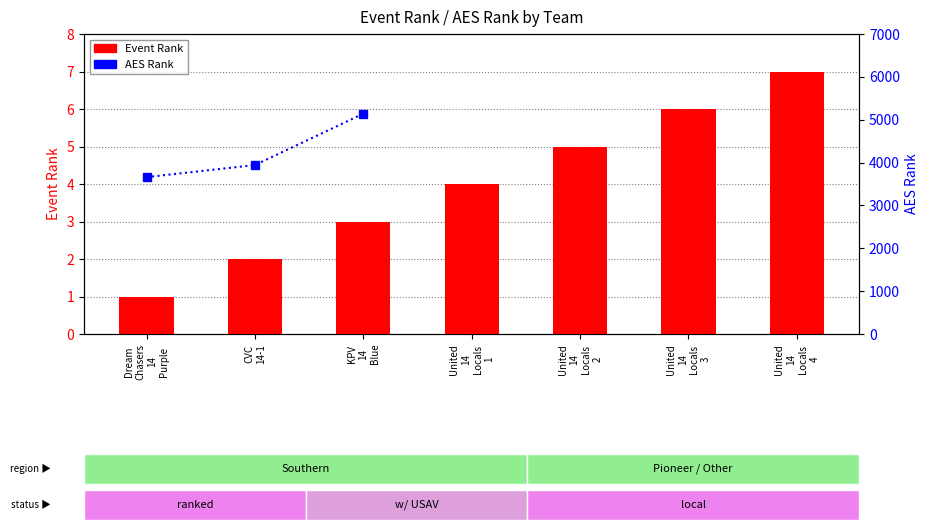

Reading right to left, extract all data points from this chart.

United 14 Locals 4=7	United 14 Locals 3=6	United 14 Locals 2=5	United 14 Locals 1=4	KPV 14 Blue=3	CVC 14-1=2	Dream Chasers 14 Purple=1